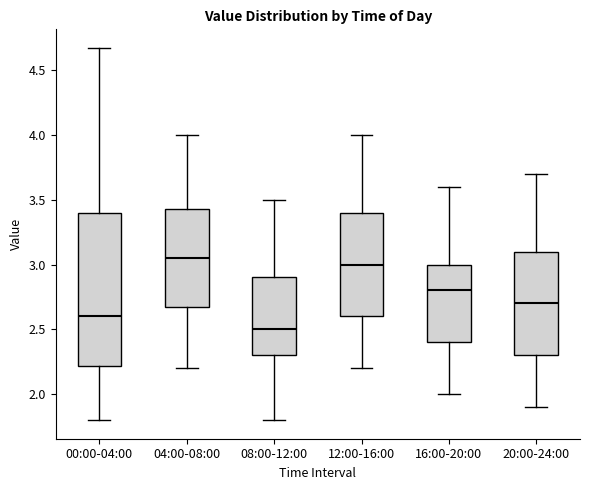

Reading left to right, read every box against the y-axis: the position of its median line, the range the box covers, and the ends of its whiskers. The values are not printed on the chart, so give them approximately, as read against the axis.

00:00-04:00: median 2.60, box 2.20 to 3.40, whiskers 1.80 to 4.65
04:00-08:00: median 3.05, box 2.70 to 3.45, whiskers 2.20 to 4.00
08:00-12:00: median 2.50, box 2.30 to 2.90, whiskers 1.80 to 3.50
12:00-16:00: median 3.00, box 2.60 to 3.40, whiskers 2.20 to 4.00
16:00-20:00: median 2.80, box 2.40 to 3.00, whiskers 2.00 to 3.60
20:00-24:00: median 2.70, box 2.30 to 3.10, whiskers 1.90 to 3.70